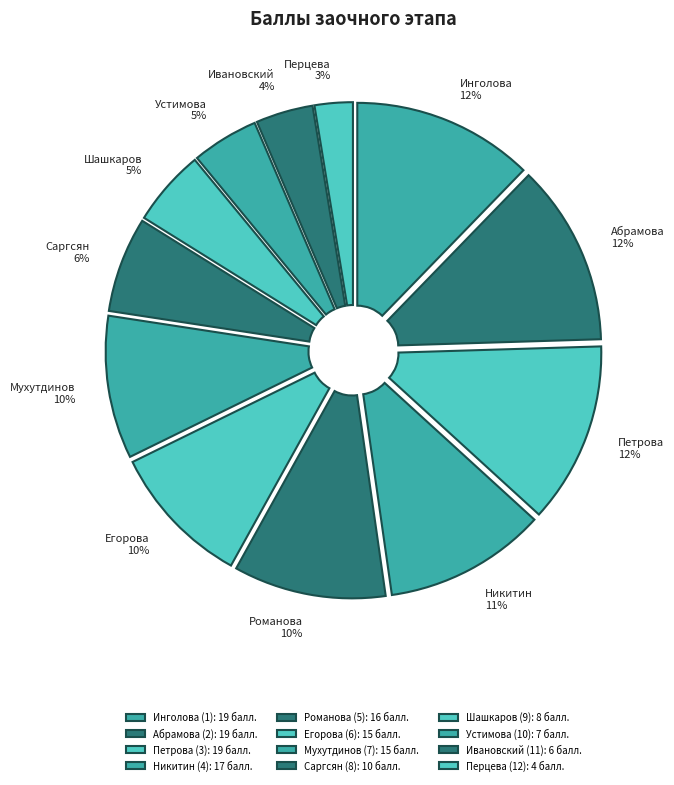

What is the change in value from Инголова (1) to Никитин (4)?

-2